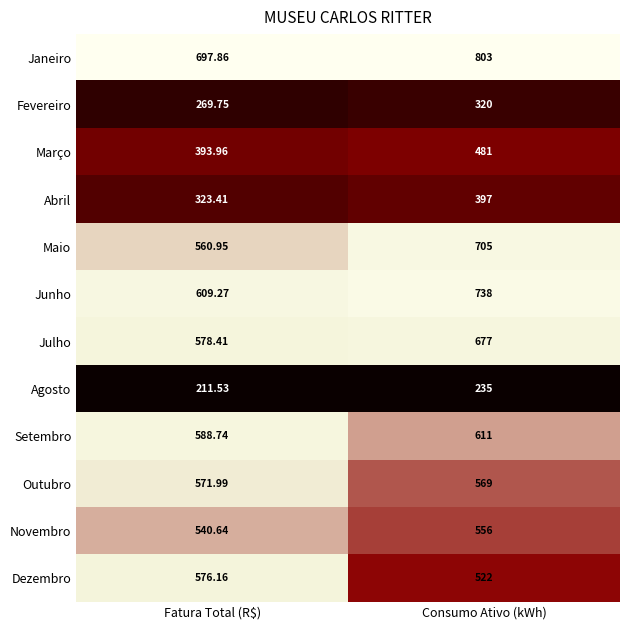

At which category is the sum across all series the highest?

Consumo Ativo (kWh)